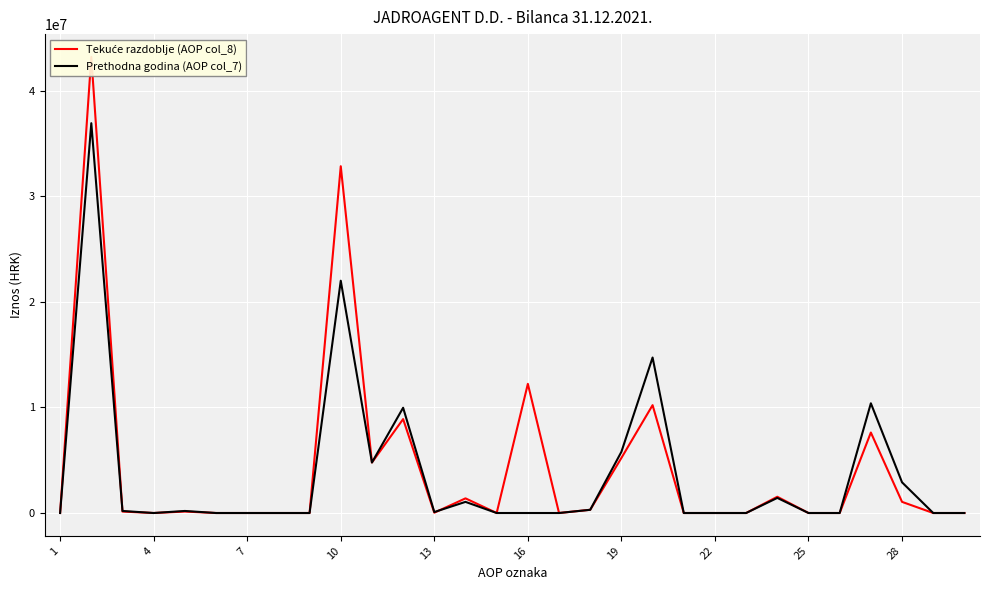

Rank the series at 22 from lowest to highest value.

Tekuće razdoblje (AOP col_8), Prethodna godina (AOP col_7)